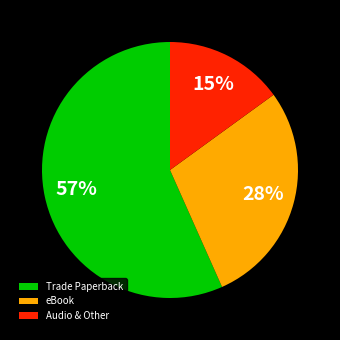

Between eBook and Audio & Other, which is larger?

eBook